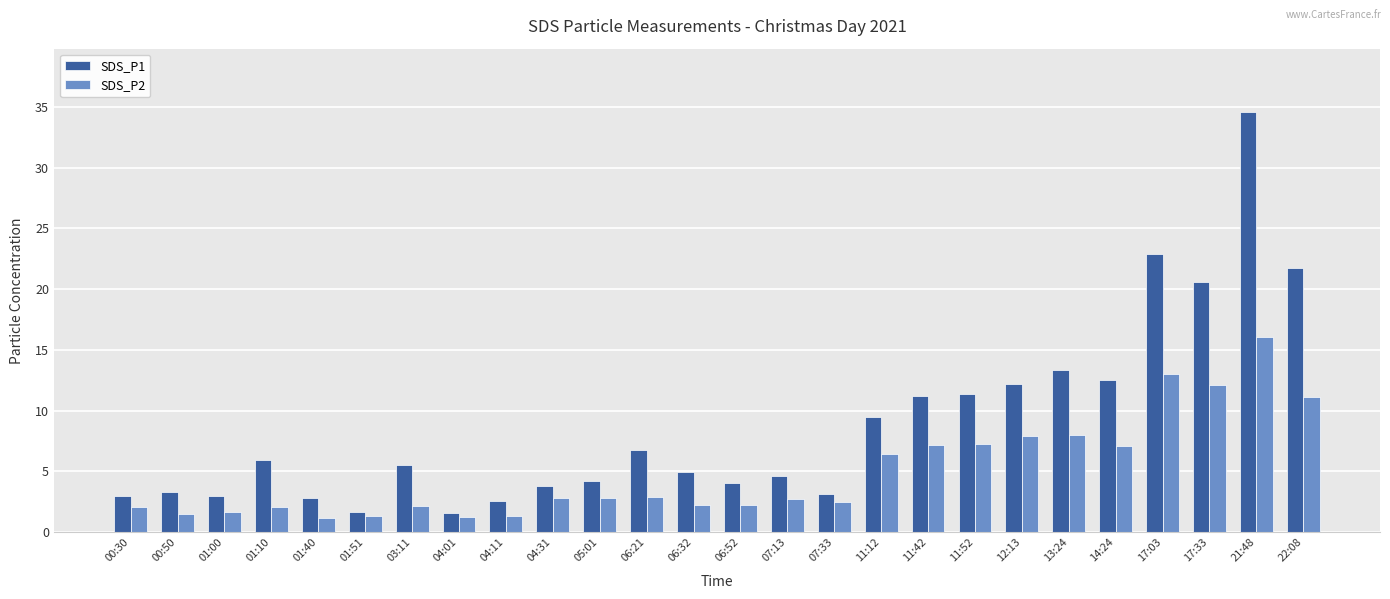

How many groups of bars are there?

26